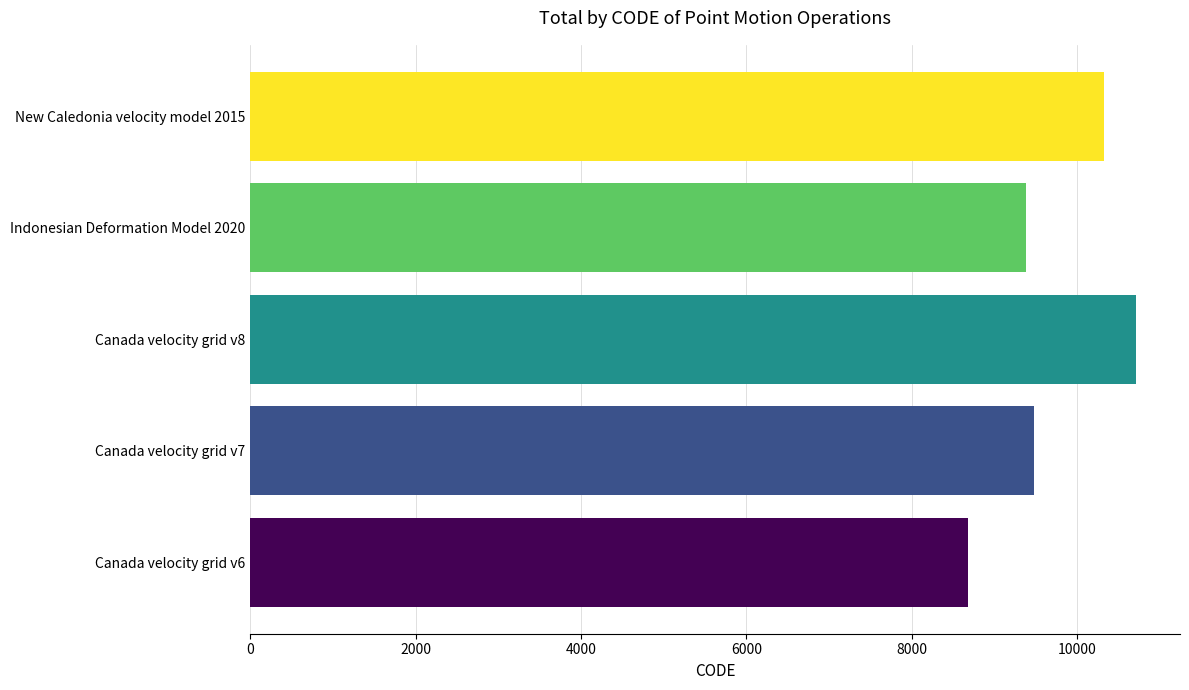

What is the sum of all values?

48564